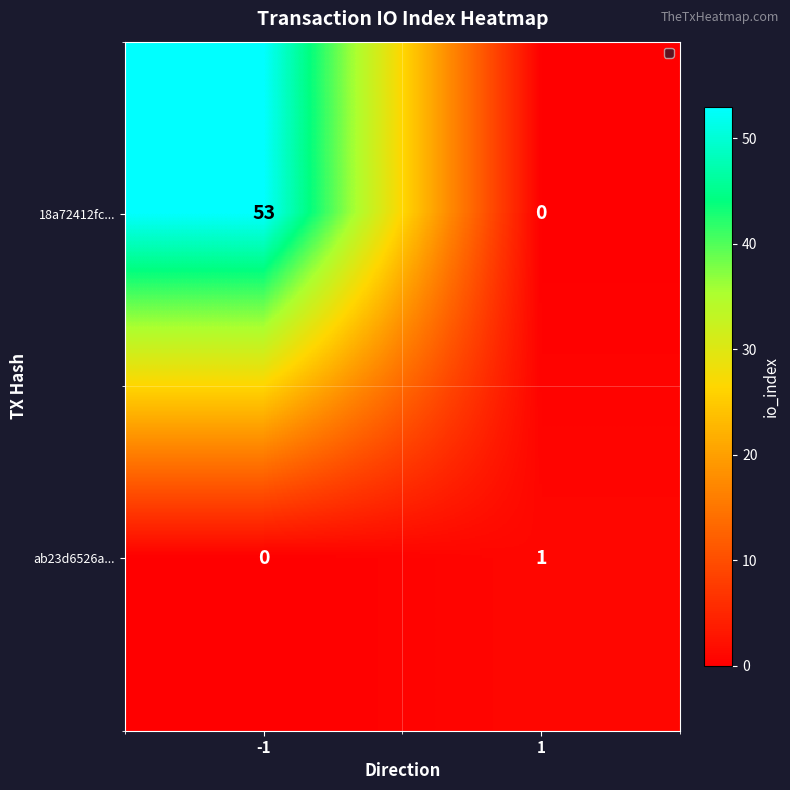

At how many categories does at least one series exceed 23?

1